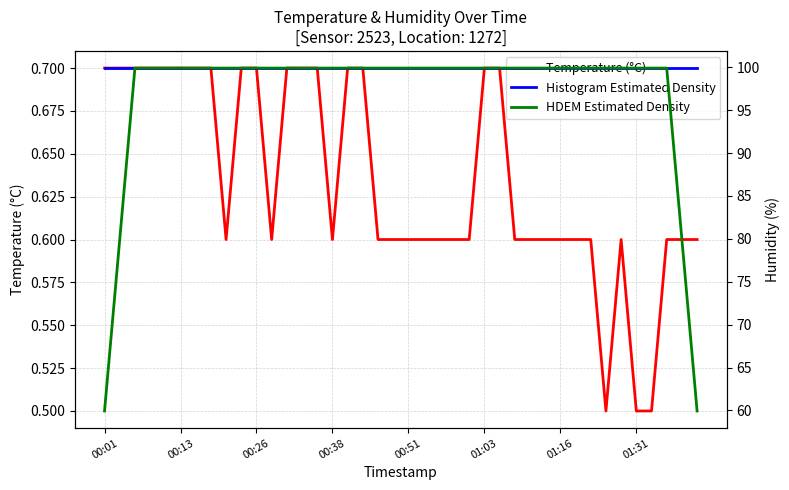

What is the lowest value of the Temperature (°C) series?

0.5